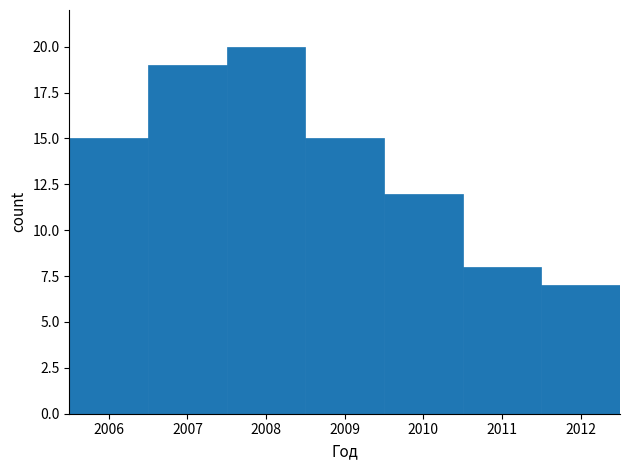

Reading left to right, transcribe this chart: for each bar, give the range it covers on the x-axis and its height. The values are not printed on the chart, so give them approximately, as read against the axis.

2005.5 to 2006.5: 15
2006.5 to 2007.5: 19
2007.5 to 2008.5: 20
2008.5 to 2009.5: 15
2009.5 to 2010.5: 12
2010.5 to 2011.5: 8
2011.5 to 2012.5: 7